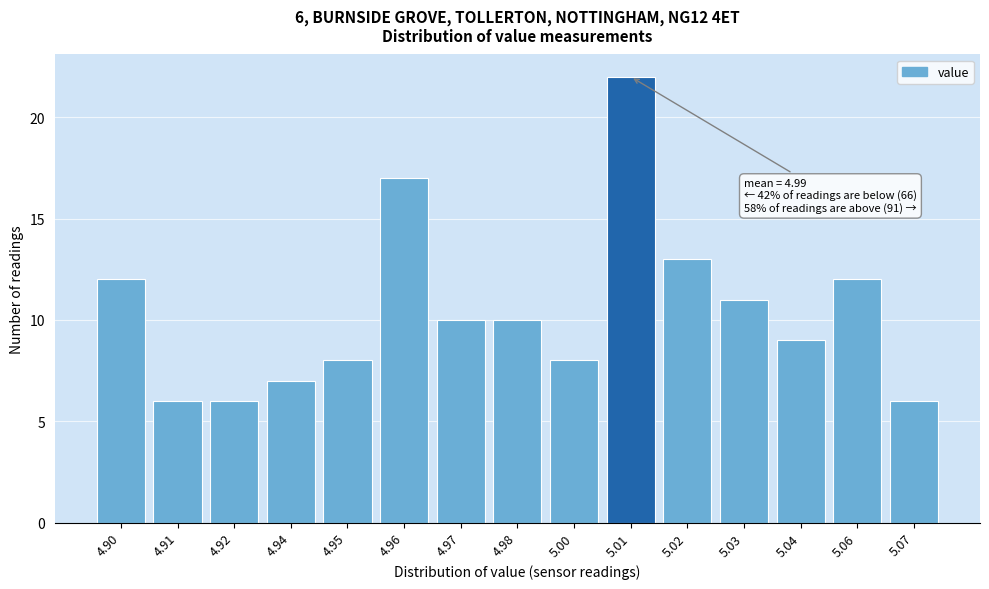

Reading left to right, transcribe all the data shown in this chart.

12	6	6	7	8	17	10	10	8	22	13	11	9	12	6